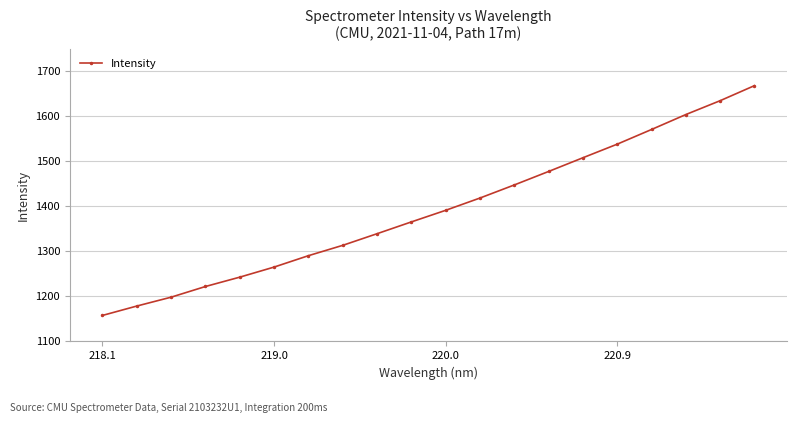

True or false: there are more than 2 points higher than both neighbors.

False